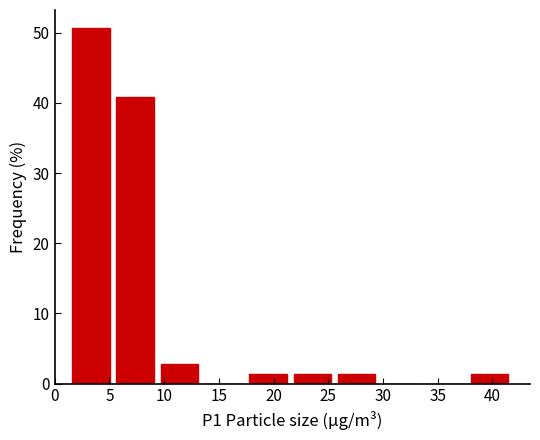

Which range on the x-axis has the tallest bar?

1.5 to 5.5